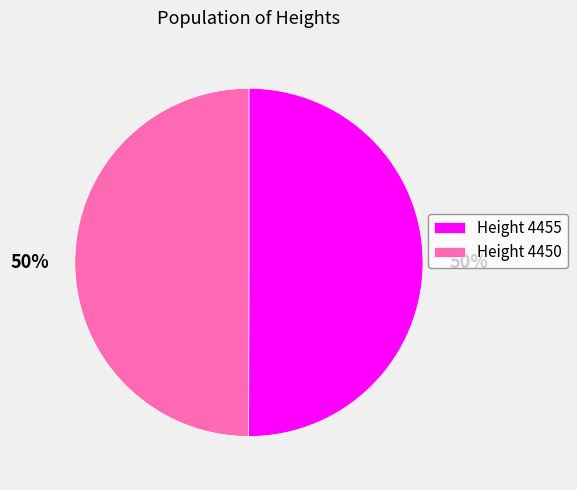

Do Height 4455 and Height 4450 together represent more than half of the pie?

Yes